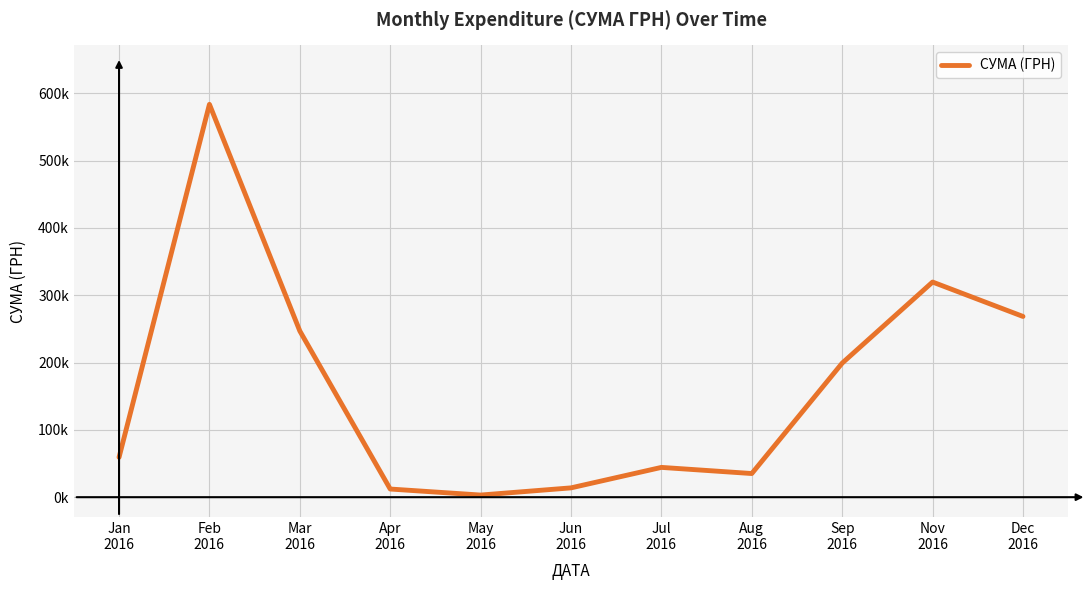

Between Jan
2016 and Sep
2016, which is larger?

Sep
2016